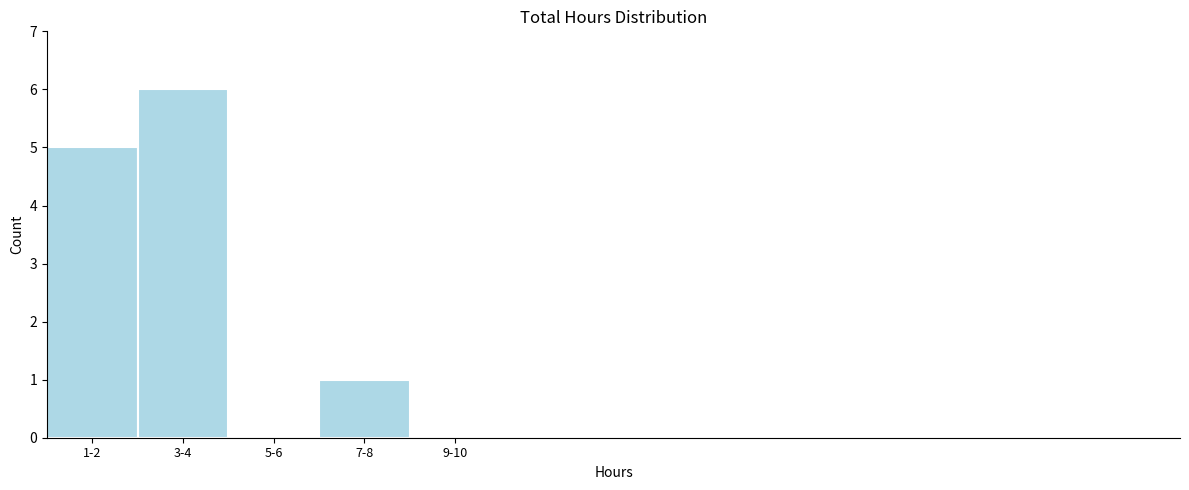

Reading right to left, extract all data points from this chart.

9-10=0	7-8=1	5-6=0	3-4=6	1-2=5